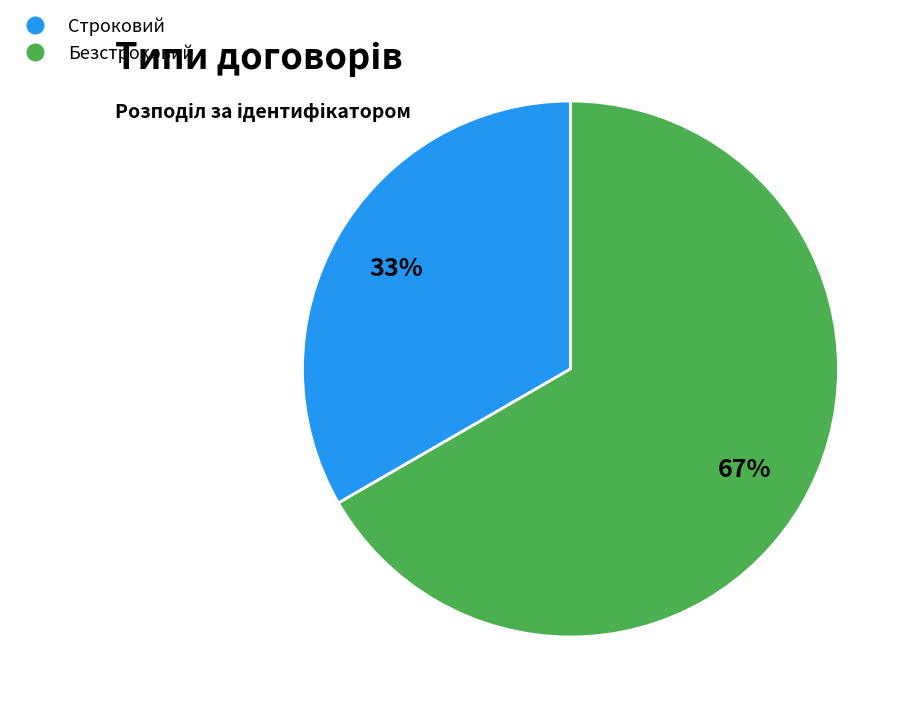

What percentage is the Строковий slice, to the nearest percent?

33%